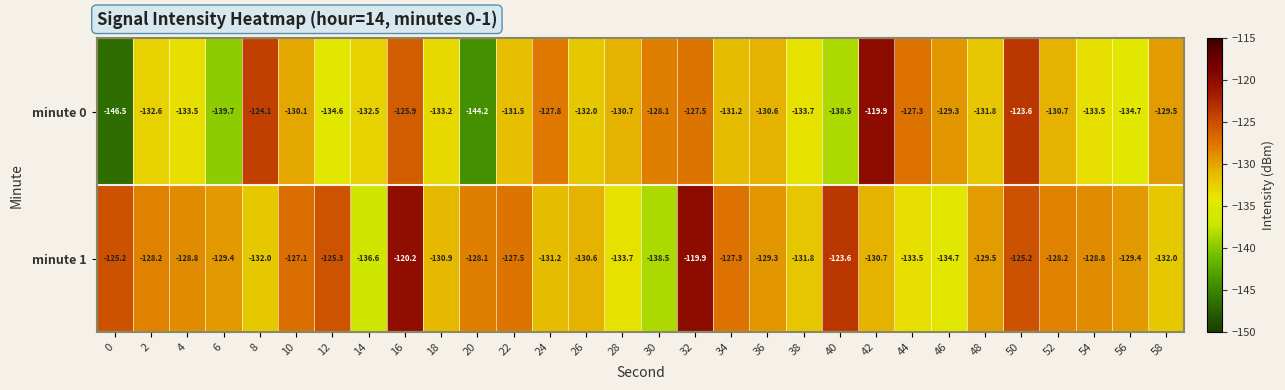

Is it true that minute 0 equals -131.8 at 48?

True